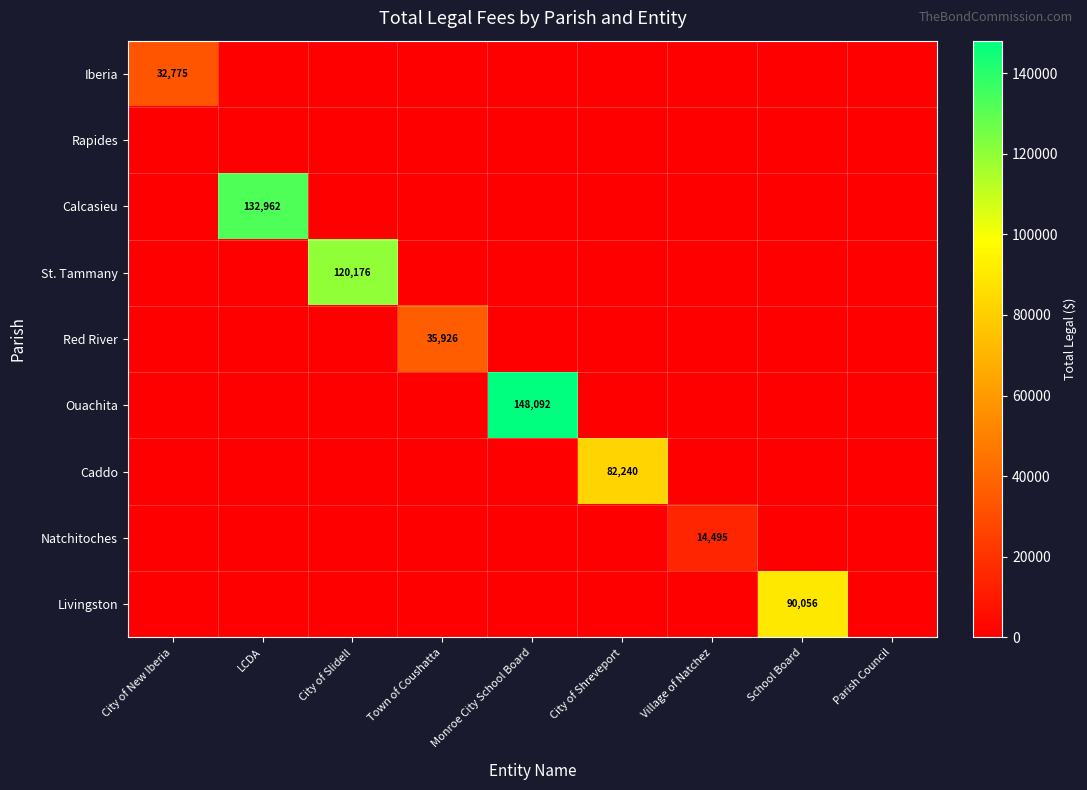

Which series has the largest total across all categories?

Ouachita